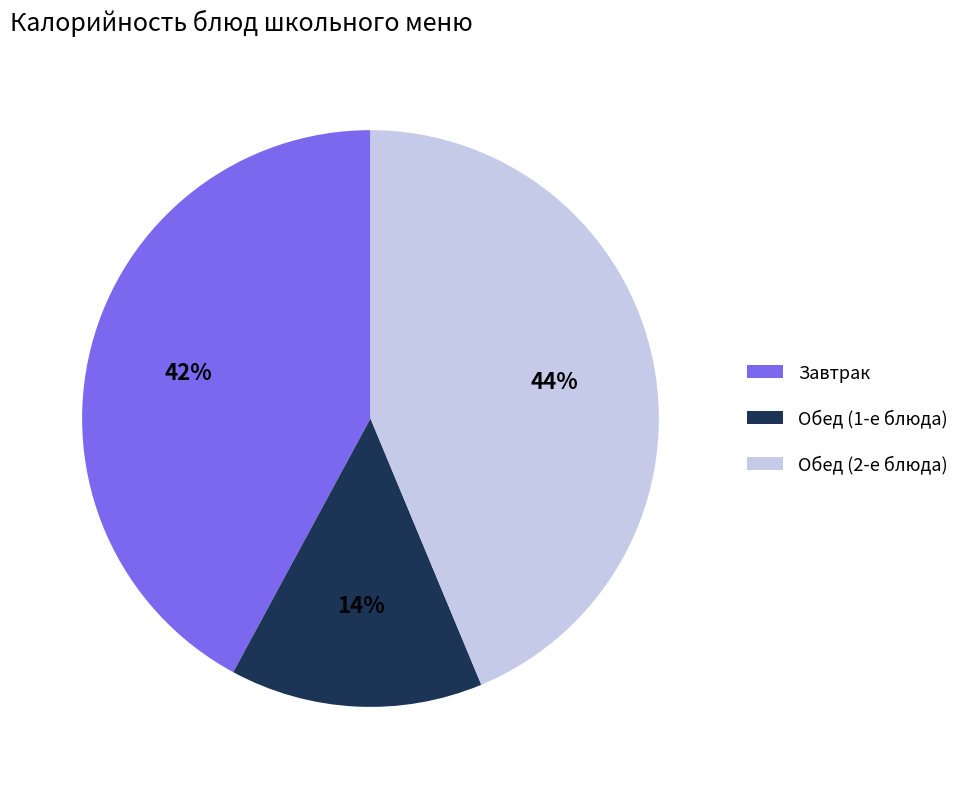

To the nearest percent, what percentage of the pie is Завтрак?

42%